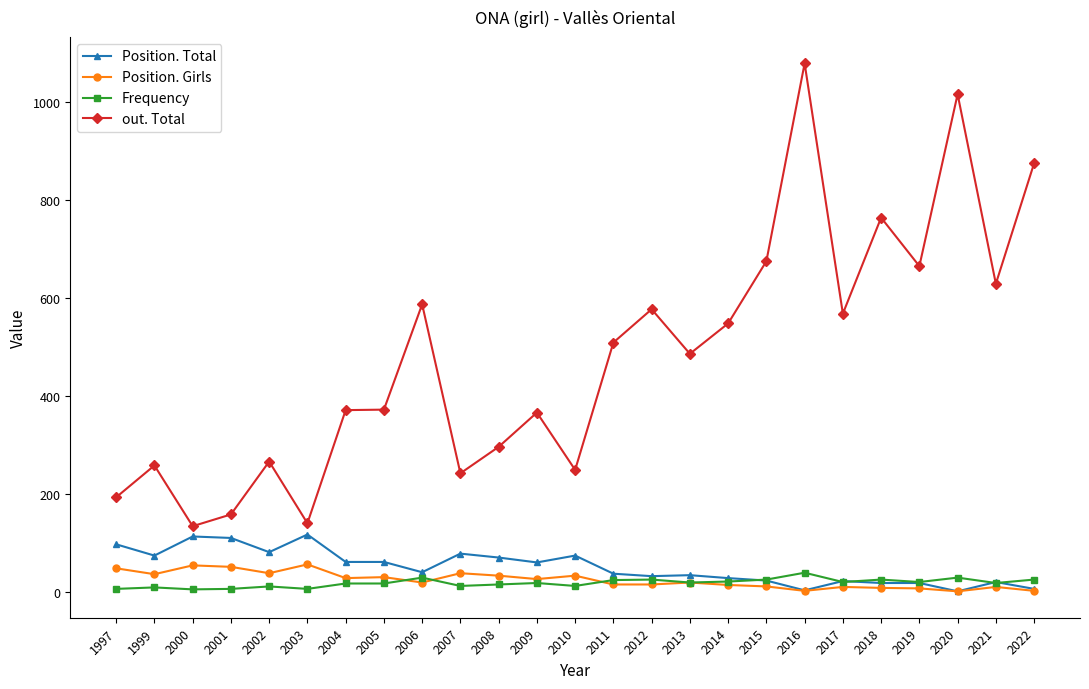

How many values in the out. Total series are below 486?

12